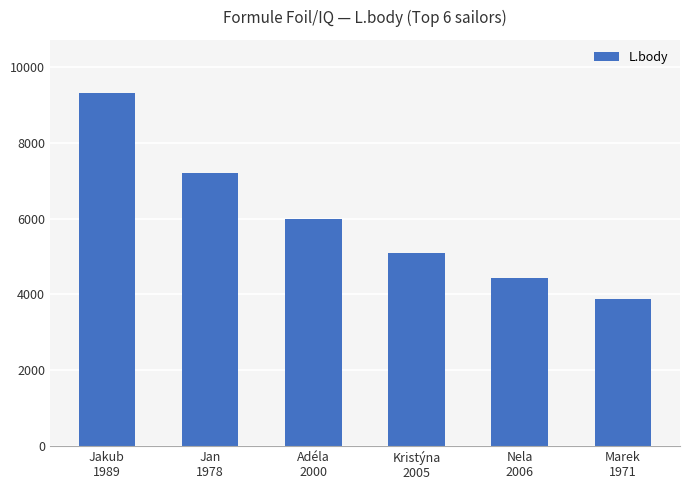

Which has a higher value, Adéla
2000 or Kristýna
2005?

Adéla
2000